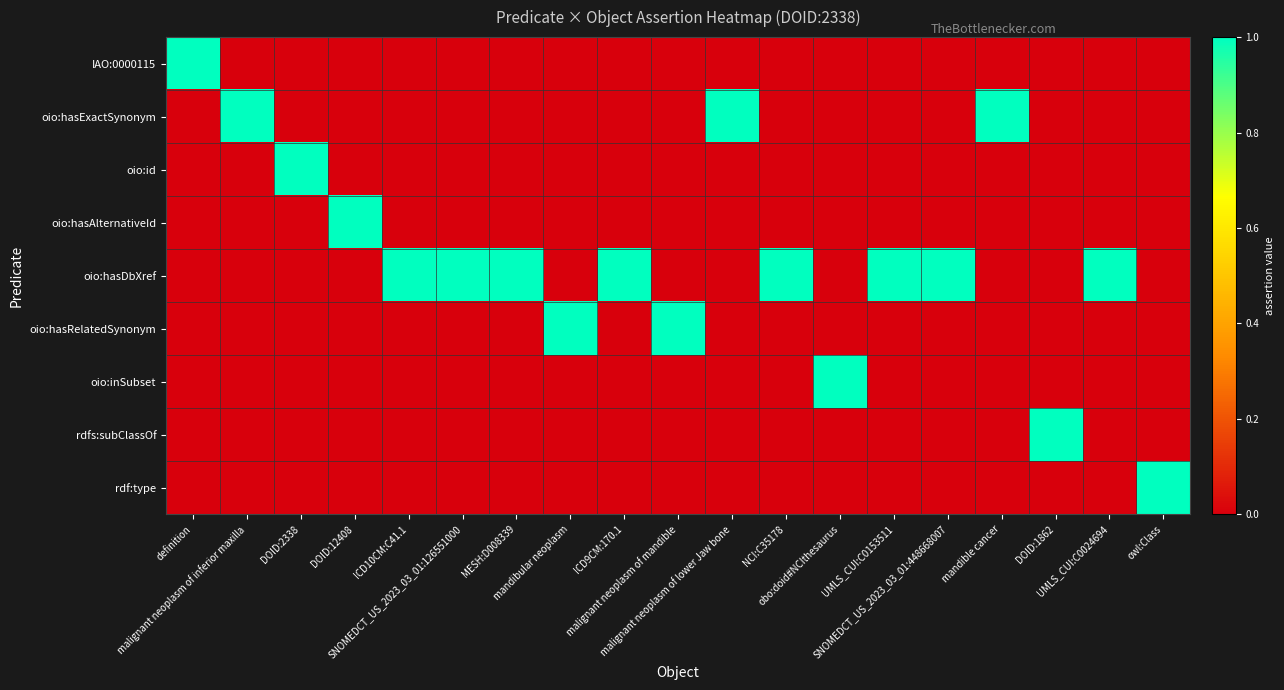

Which series changed the most between malignant neoplasm of inferior maxilla and malignant neoplasm of mandible?

oio:hasExactSynonym